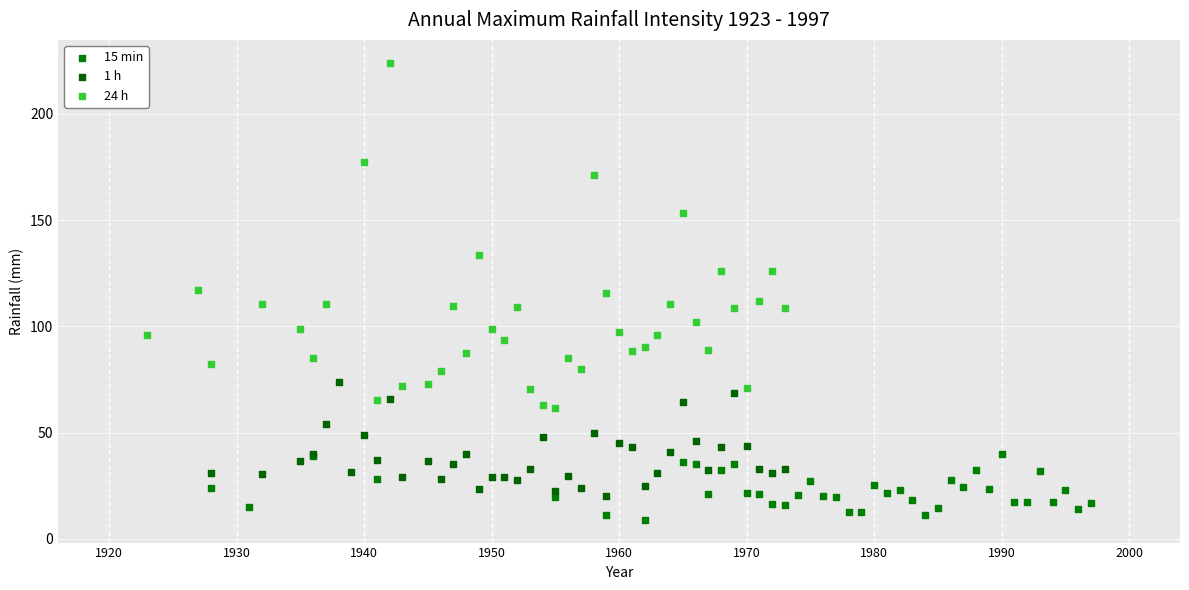

What are all the series names shown in the legend?

15 min, 1 h, 24 h